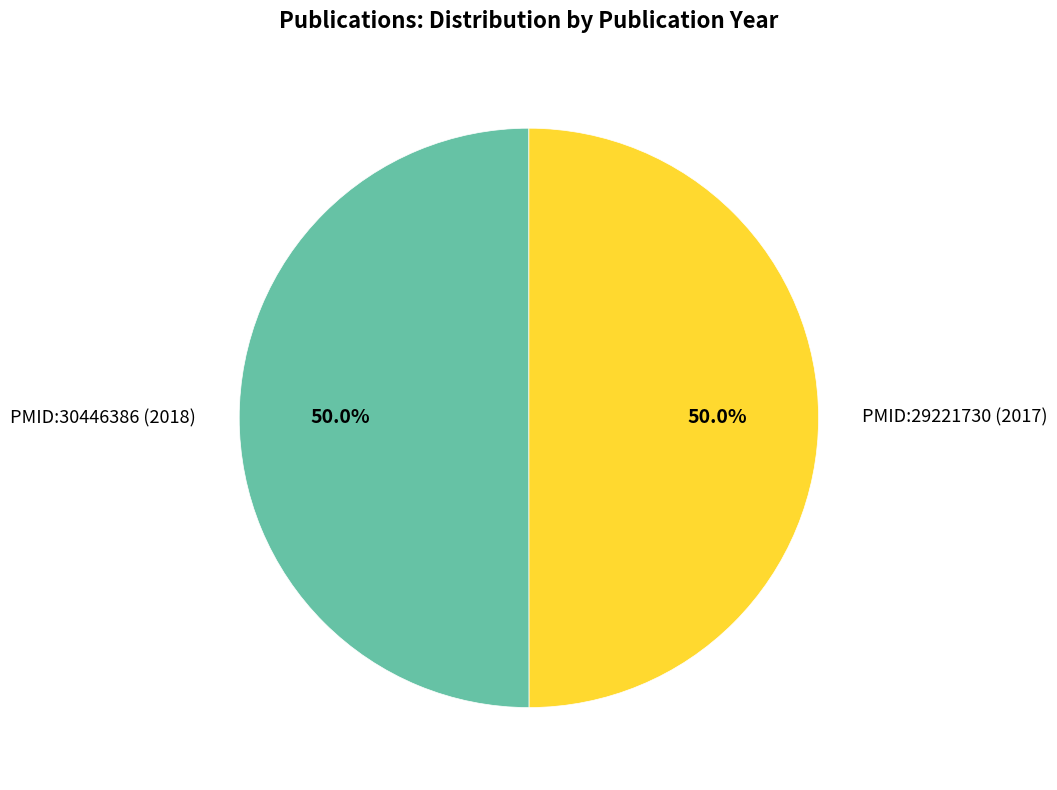

Combined, what portion of the pie is PMID:29221730 (2017) and PMID:30446386 (2018)?

100.0%